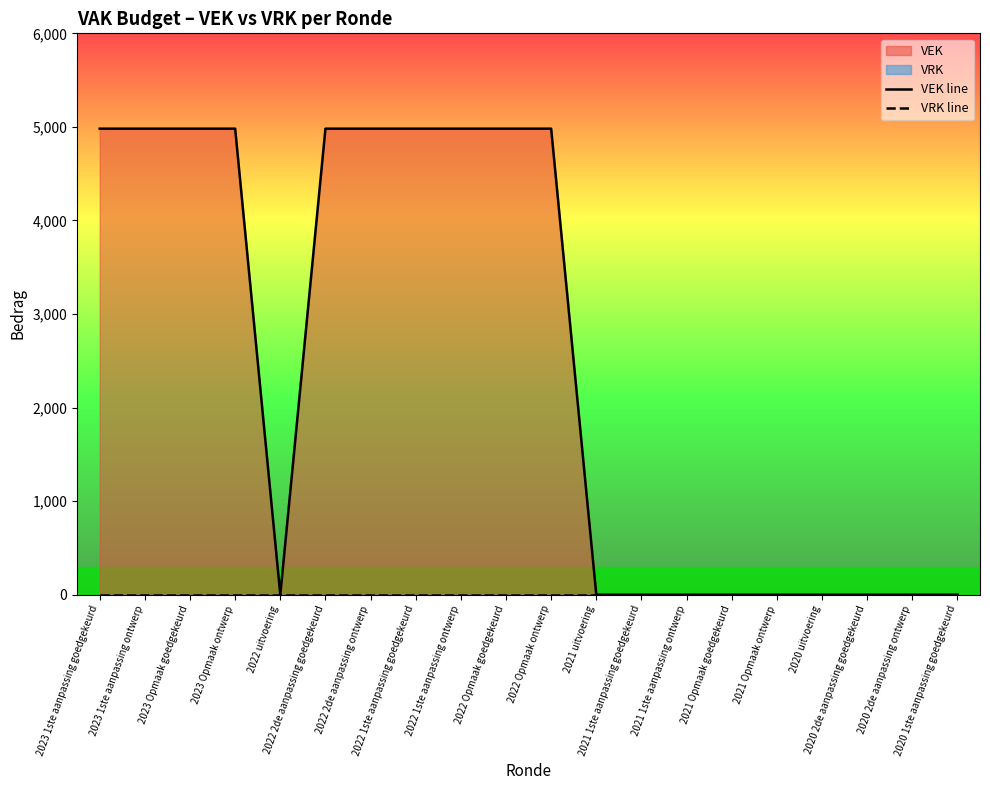

True or false: VEK line and VRK line cross at least once.

False